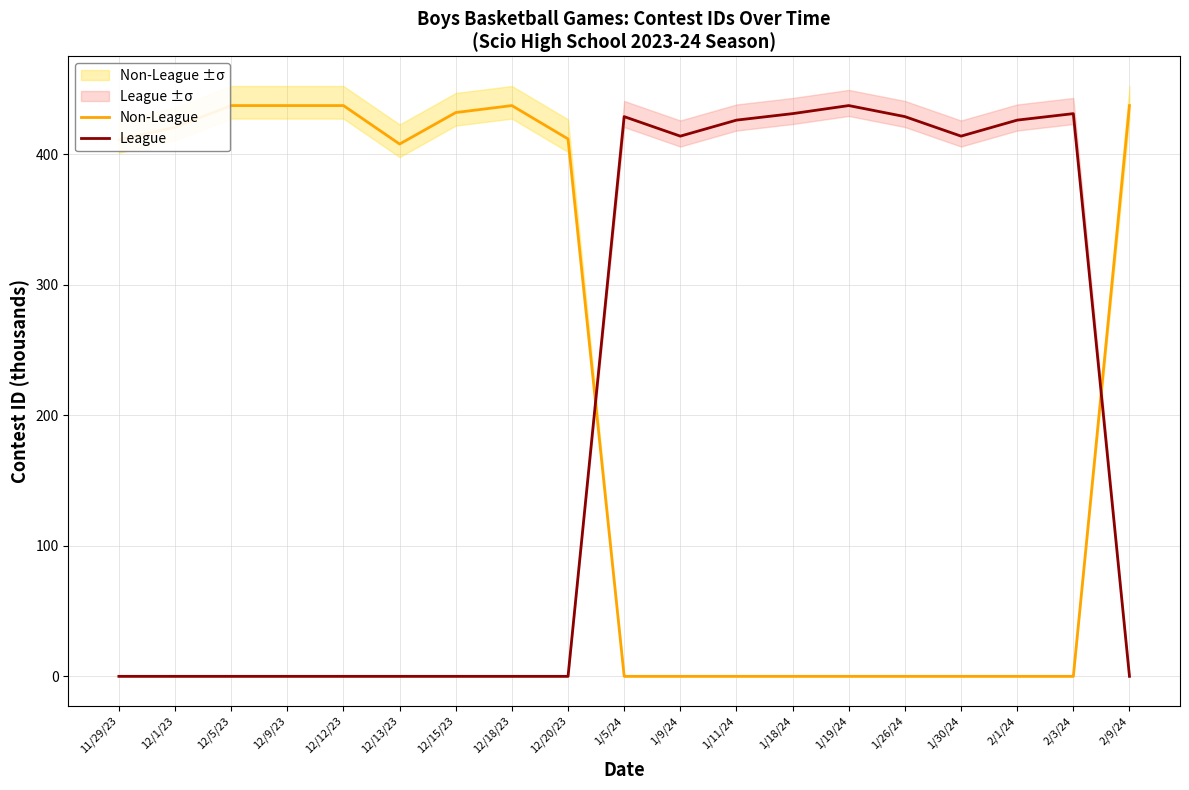

What is the difference between the Non-League values at 12/5/23 and 1/9/24?

437.4